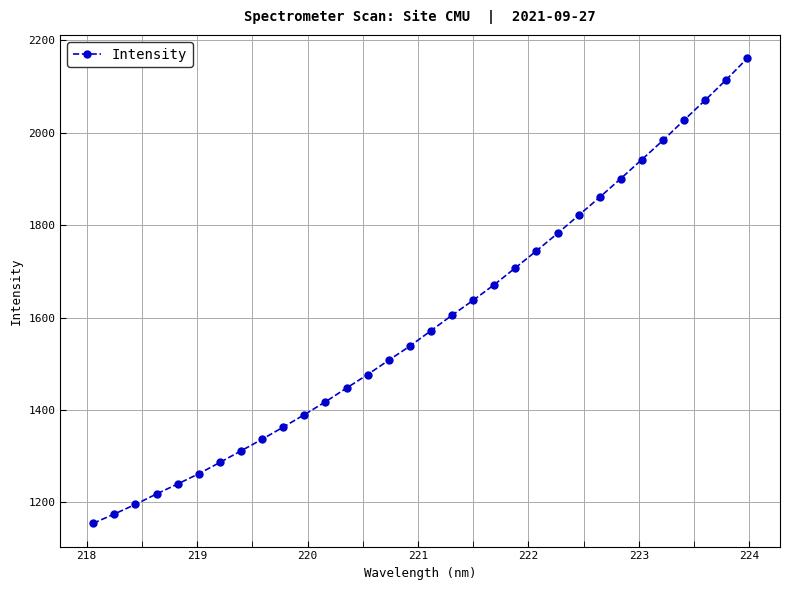

What is the minimum value shown in the chart?

1154.8